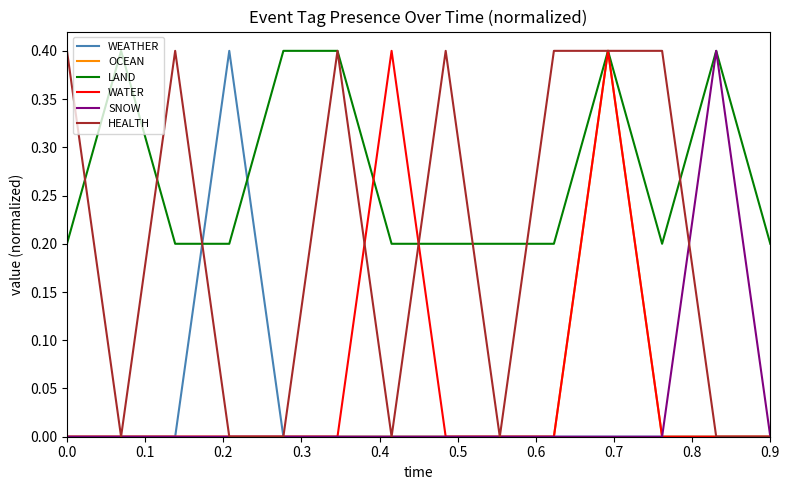

Which series has the largest total across all categories?

LAND